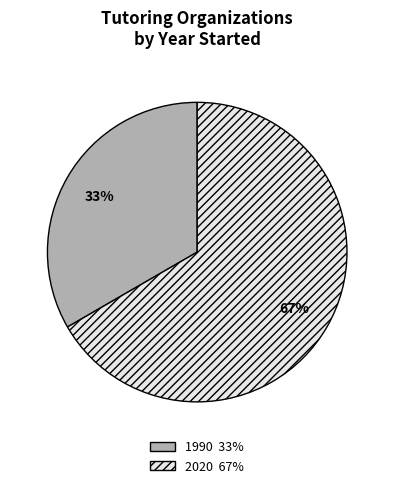

Does any single category account for the majority?

Yes